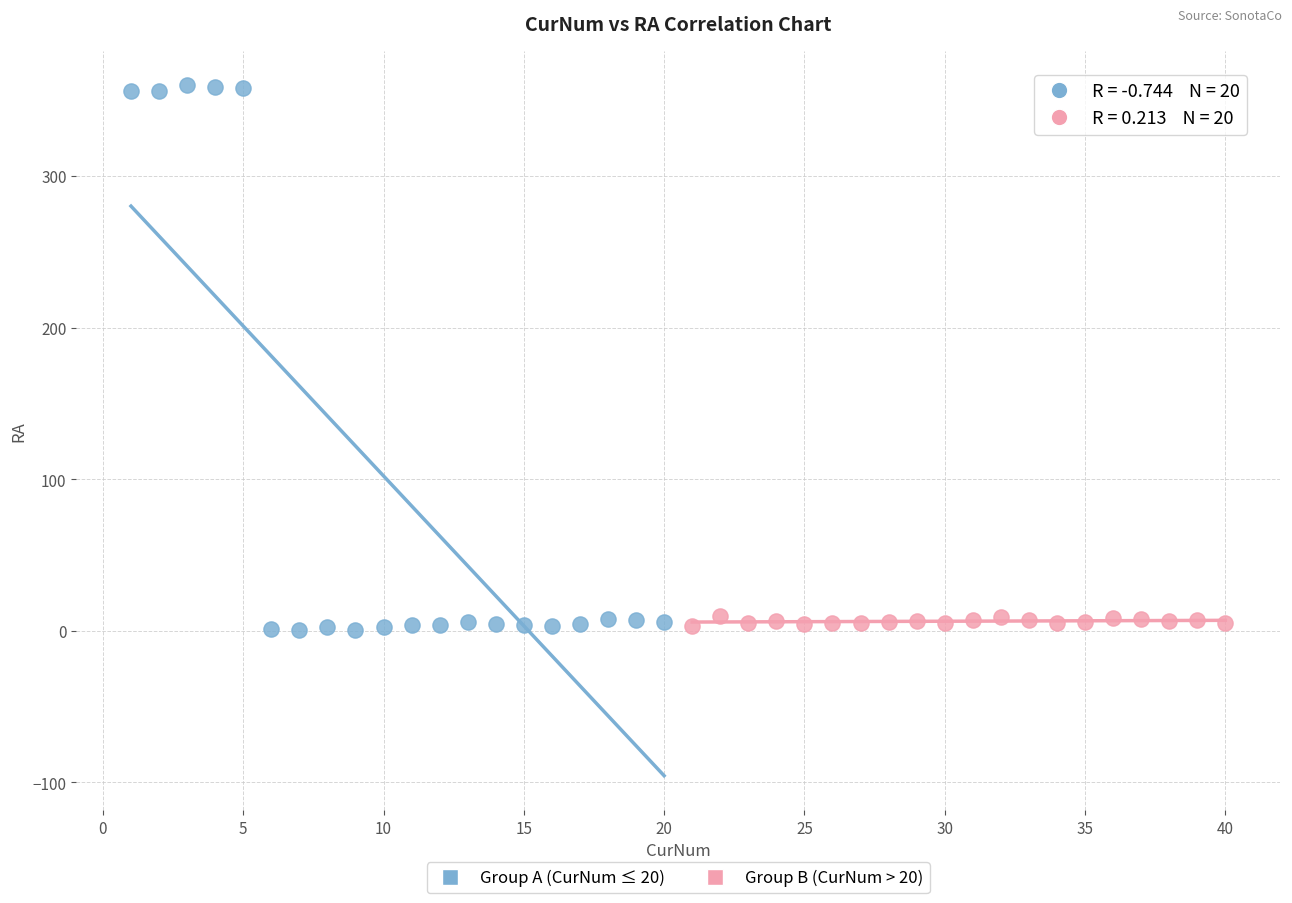

Which series has the widest spread of Y values?

Group A (CurNum ≤ 20)